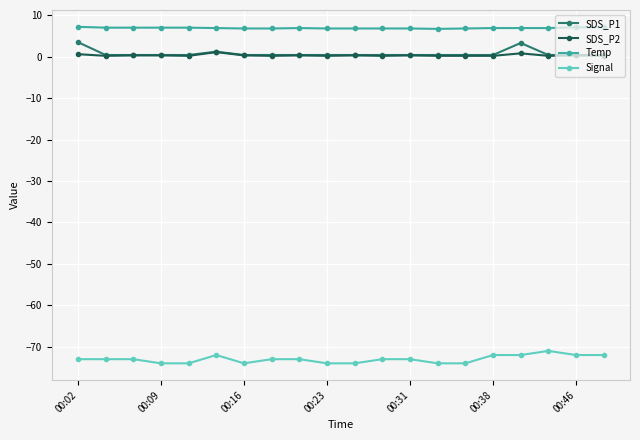

Which series has the largest total across all categories?

Temp